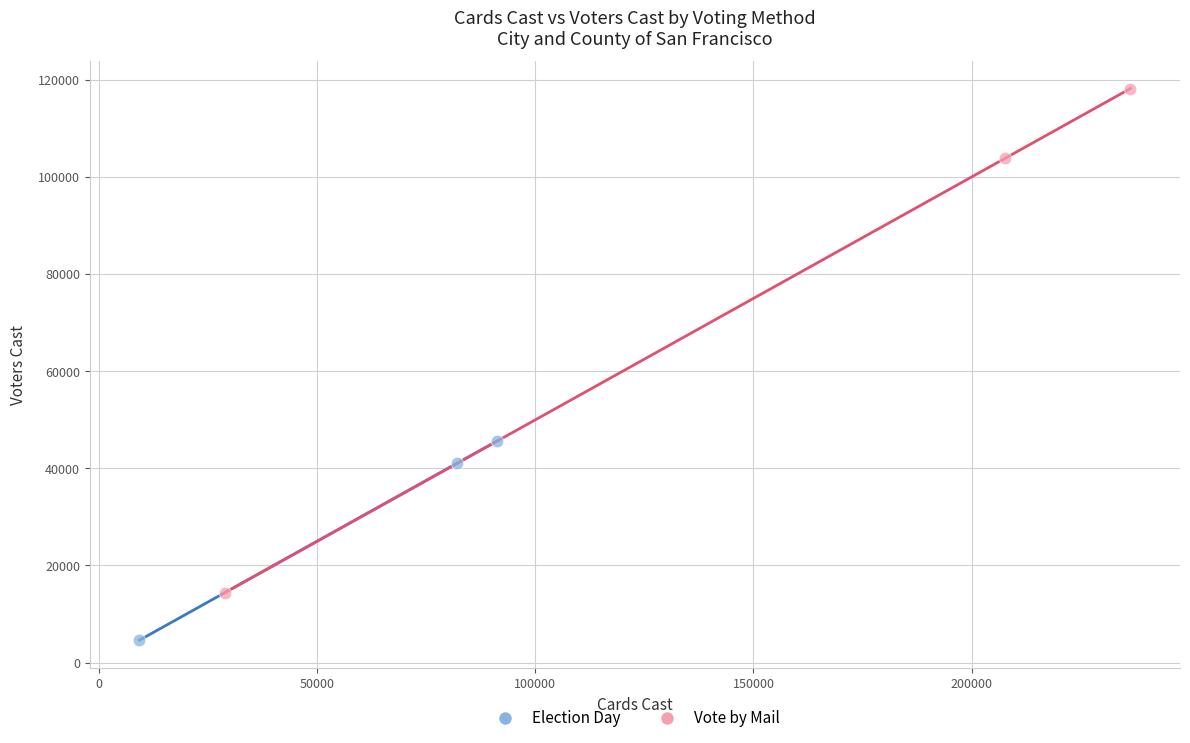

What are all the series names shown in the legend?

Election Day, Vote by Mail